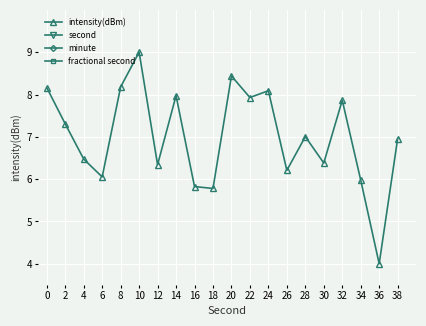

What is the difference between the second highest and minimum values in the second series?

7.1